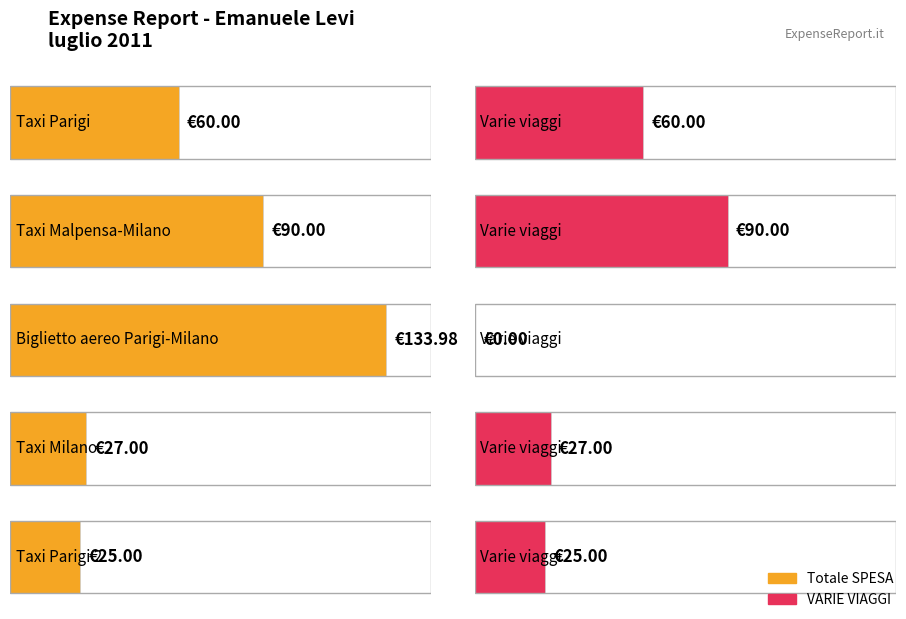

Reading left to right, what are all the values shown in this chart?

Totale SPESA: 60.0	90.0	134.0	27.0	25.0
VARIE VIAGGI: 60.0	90.0	0.0	27.0	25.0